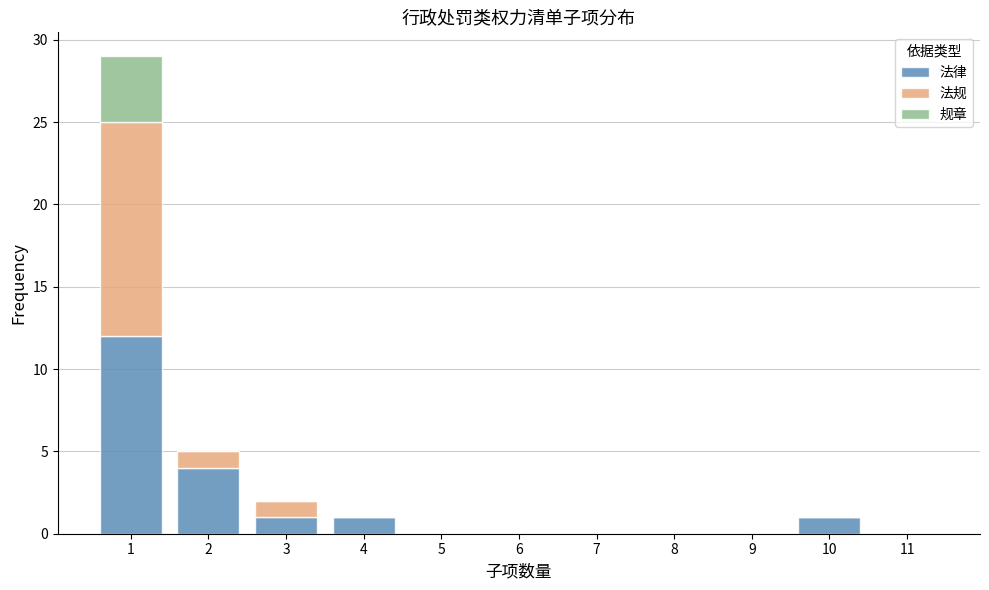

What is the total height of the stacked bar covering 9.5 to 10.5 on the x-axis? The values are not printed on the chart, so give them approximately, as read against the axis.

1